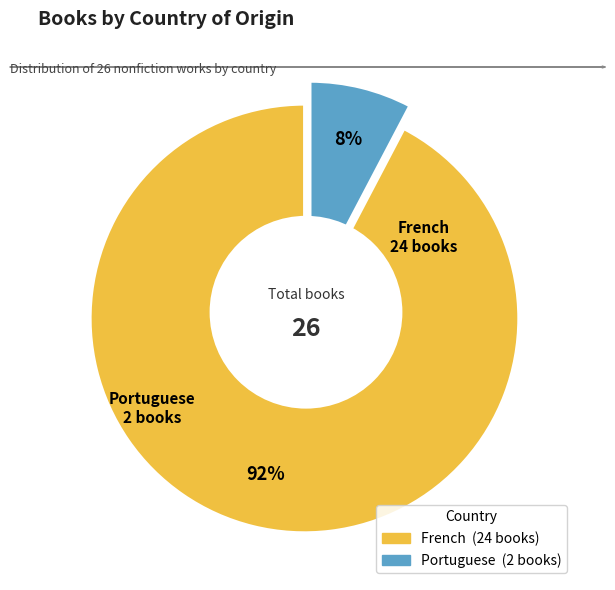

Rank the categories by value from highest to lowest.

French, Portuguese